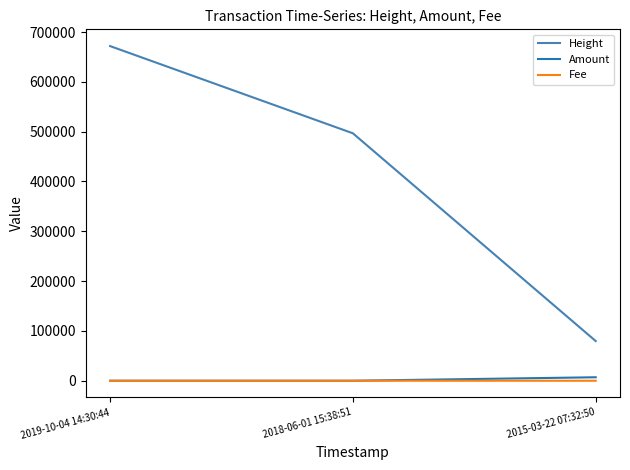

What is the difference between the second highest and minimum values in the Fee series?

0.9